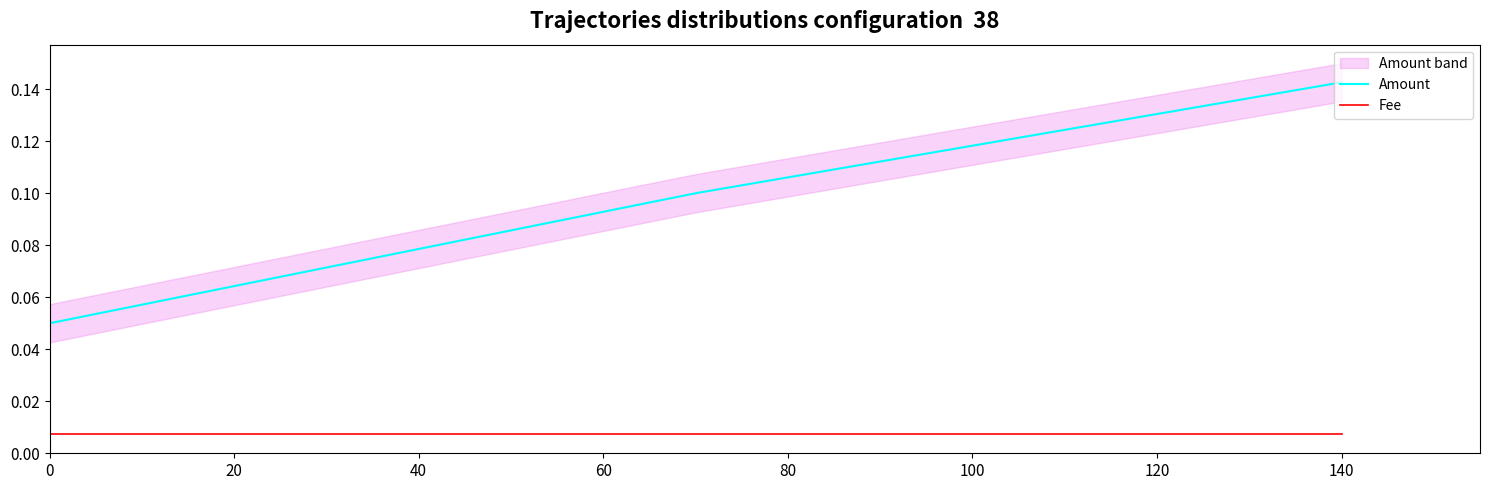

Is it true that Amount equals 0.0 at 2020-08-22 04:43:56?

False